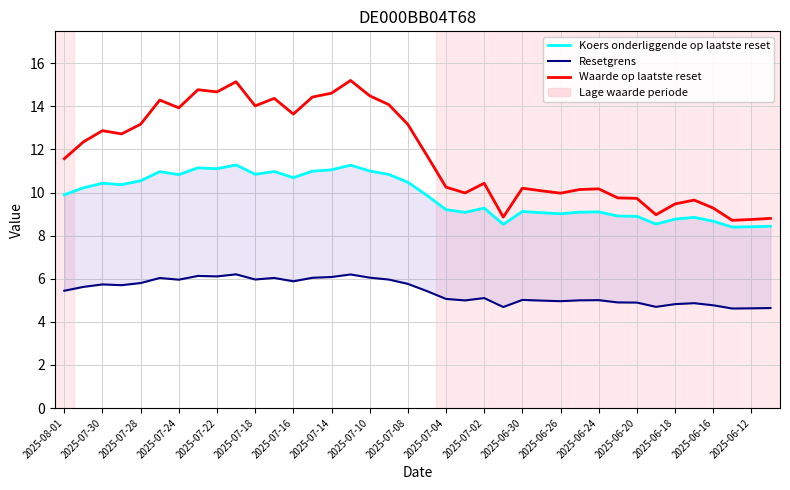

How many categories are shown in the chart?

38